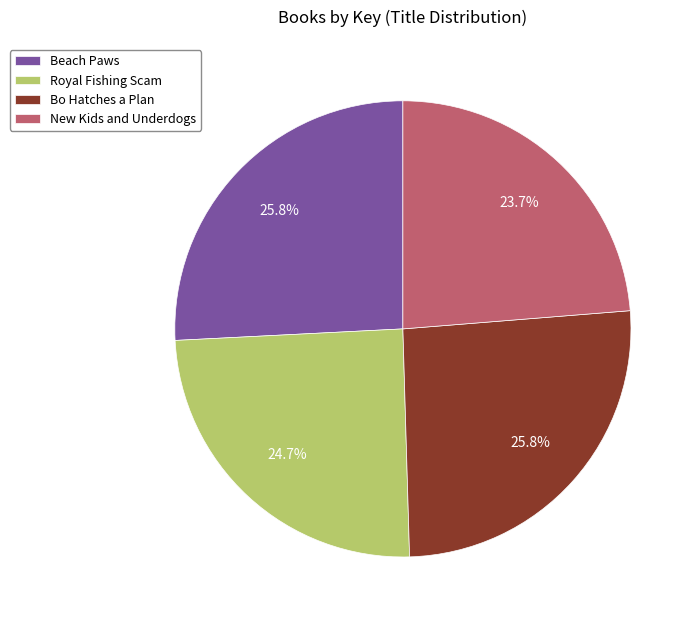

The Beach Paws slice represents 36% of the pie. True or false?

False